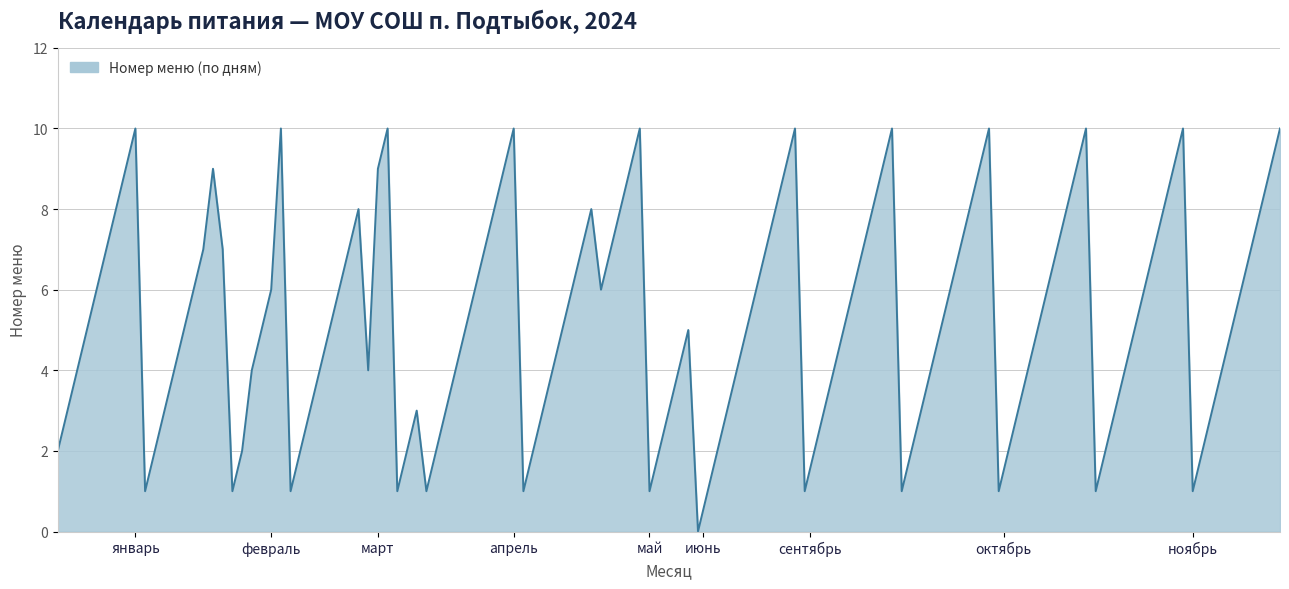

What is the greatest value displayed?

10